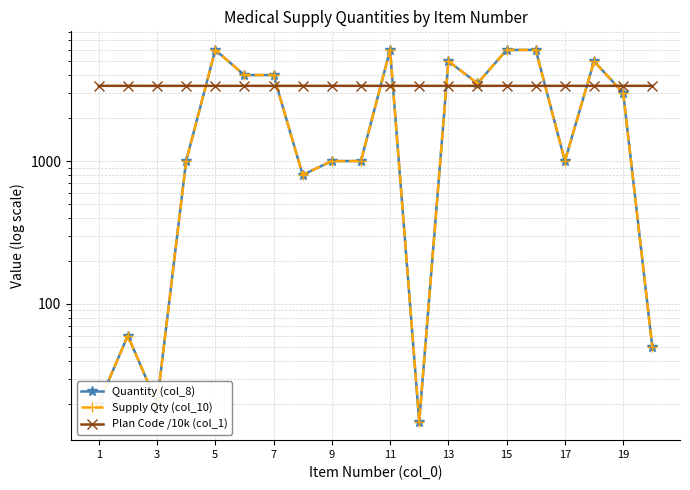

Does the chart have visible grid lines?

Yes